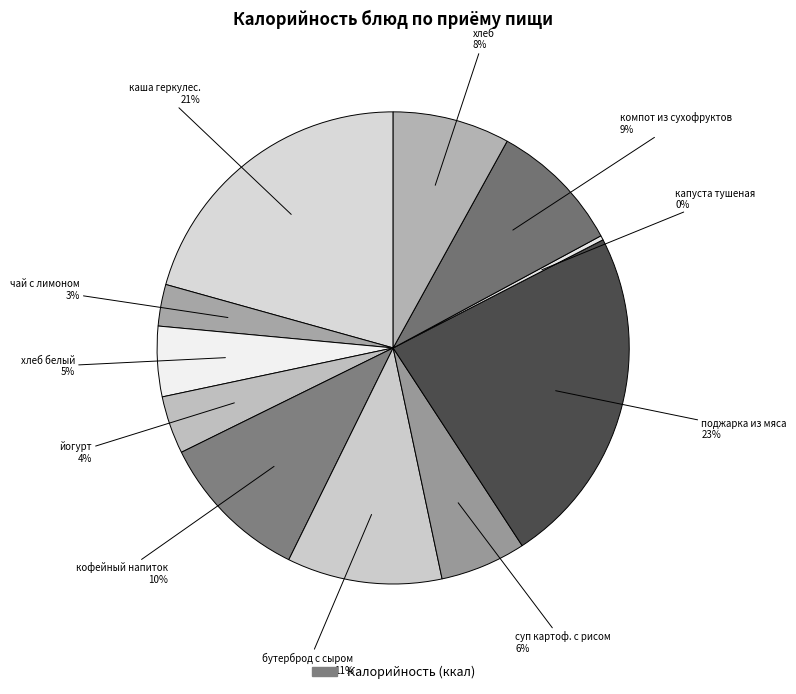

How many segments does this pie chart have?

11